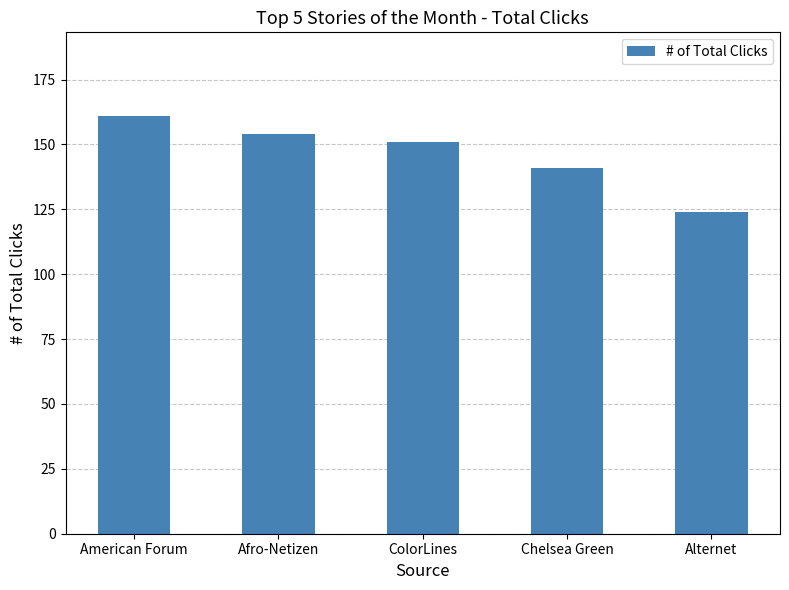

Rank the categories by value from lowest to highest.

Alternet, Chelsea Green, ColorLines, Afro-Netizen, American Forum